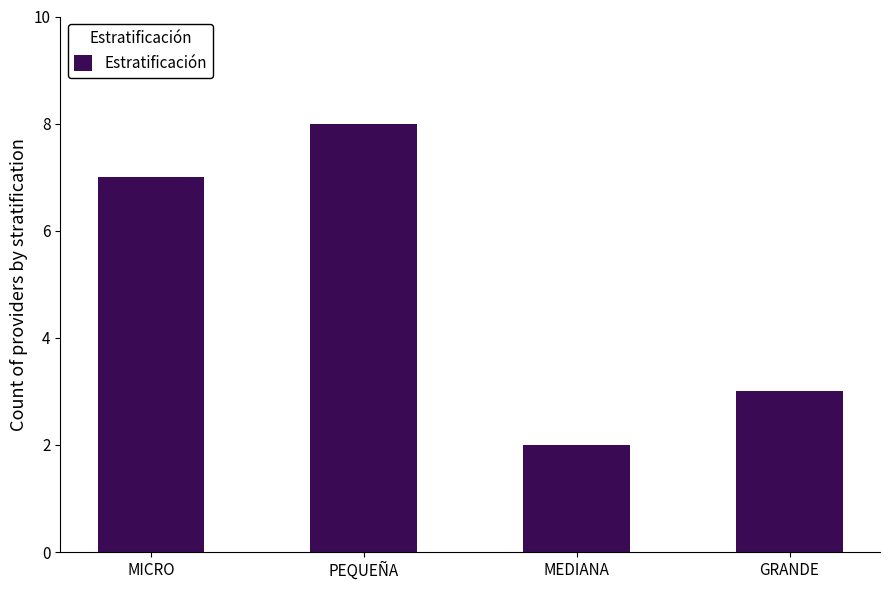

What is the sum of the values at MEDIANA and GRANDE?

5